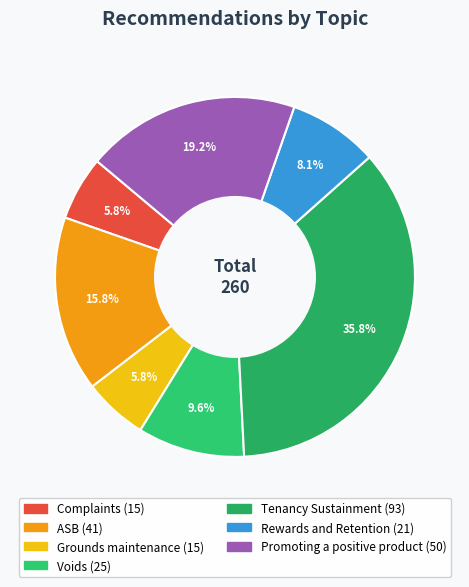

To the nearest percent, what percentage of the pie is ASB?

16%